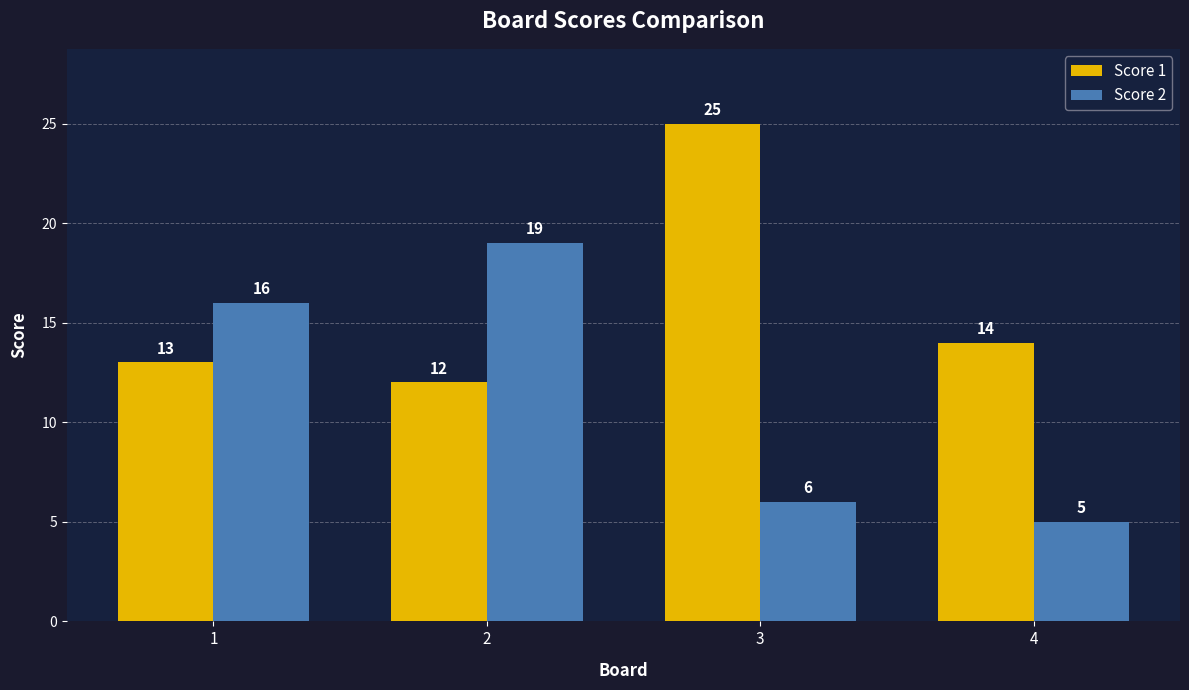

What is the difference between the Score 2 values at 2 and 4?

14